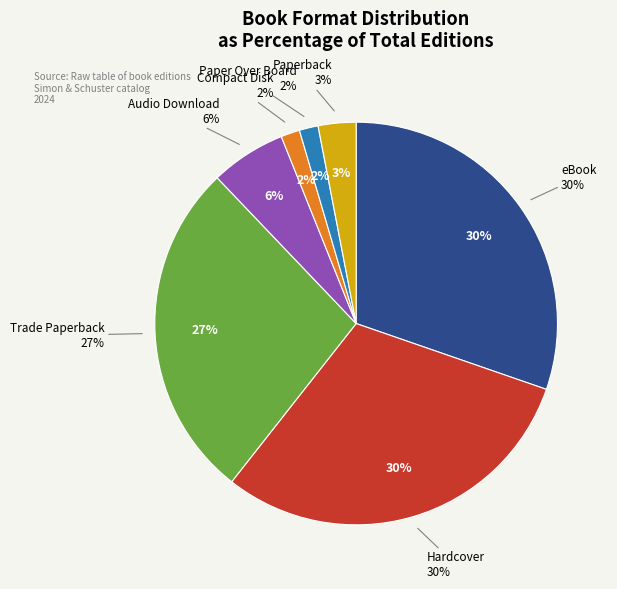

Count the number of slices in the pie.

7